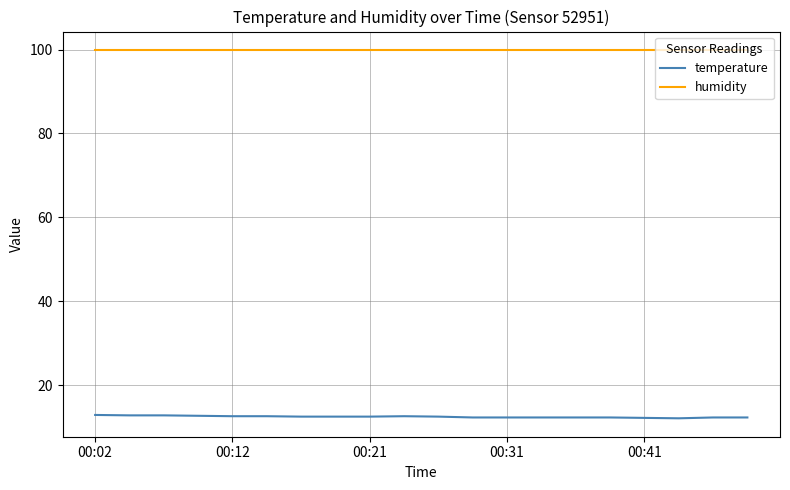

What is the difference between the maximum and second lowest values in the temperature series?

0.7